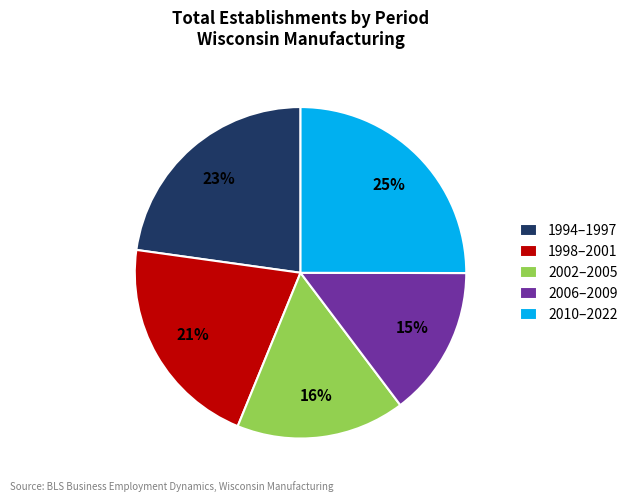

Rank the categories by value from highest to lowest.

2010–2022, 1994–1997, 1998–2001, 2002–2005, 2006–2009